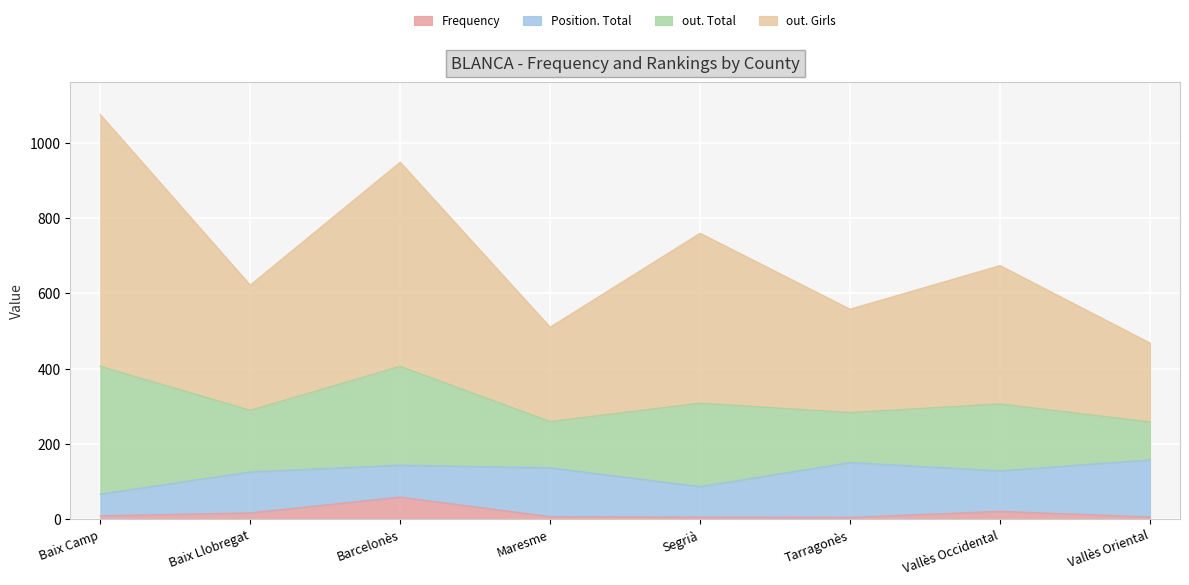

At which category is the sum across all series the highest?

Baix Camp